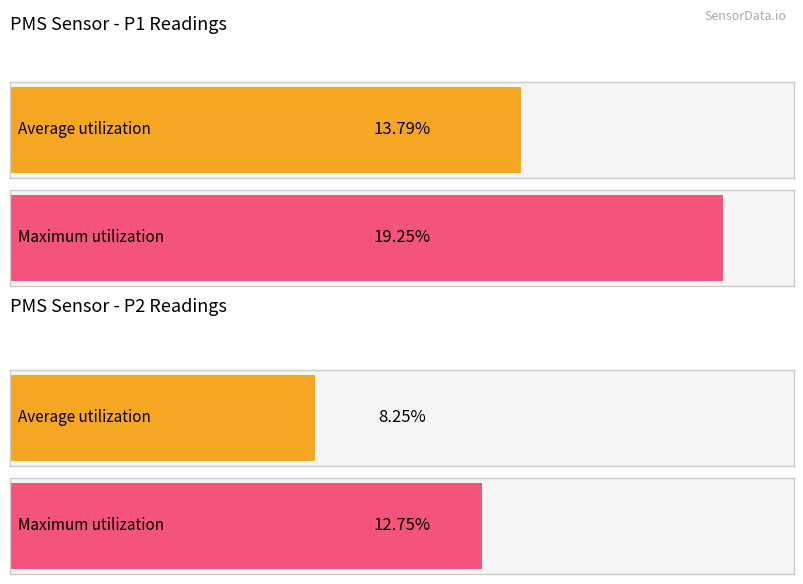

Rank the series at 00:12 from lowest to highest value.

PMS_P2, PMS_P1